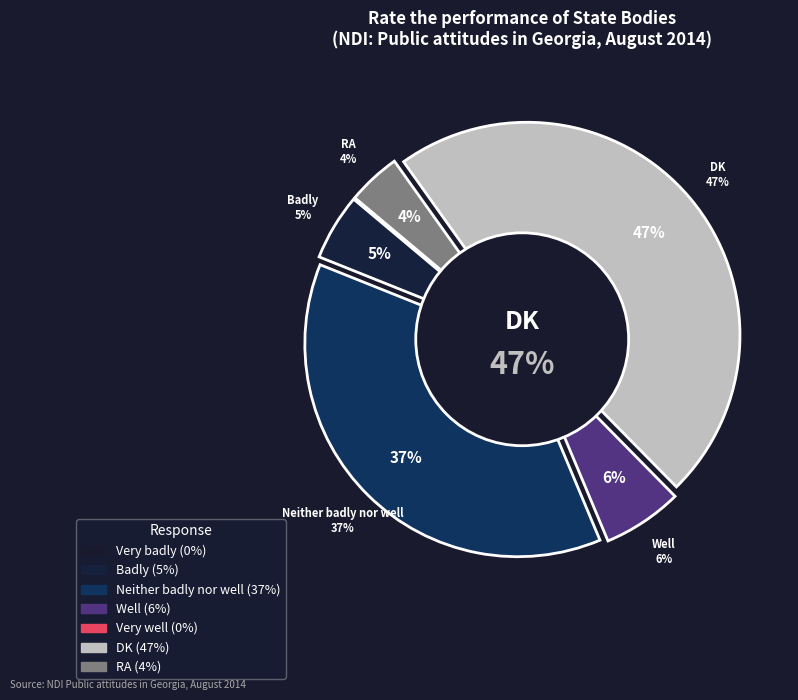

To the nearest percent, what is the average slice percentage?

14%